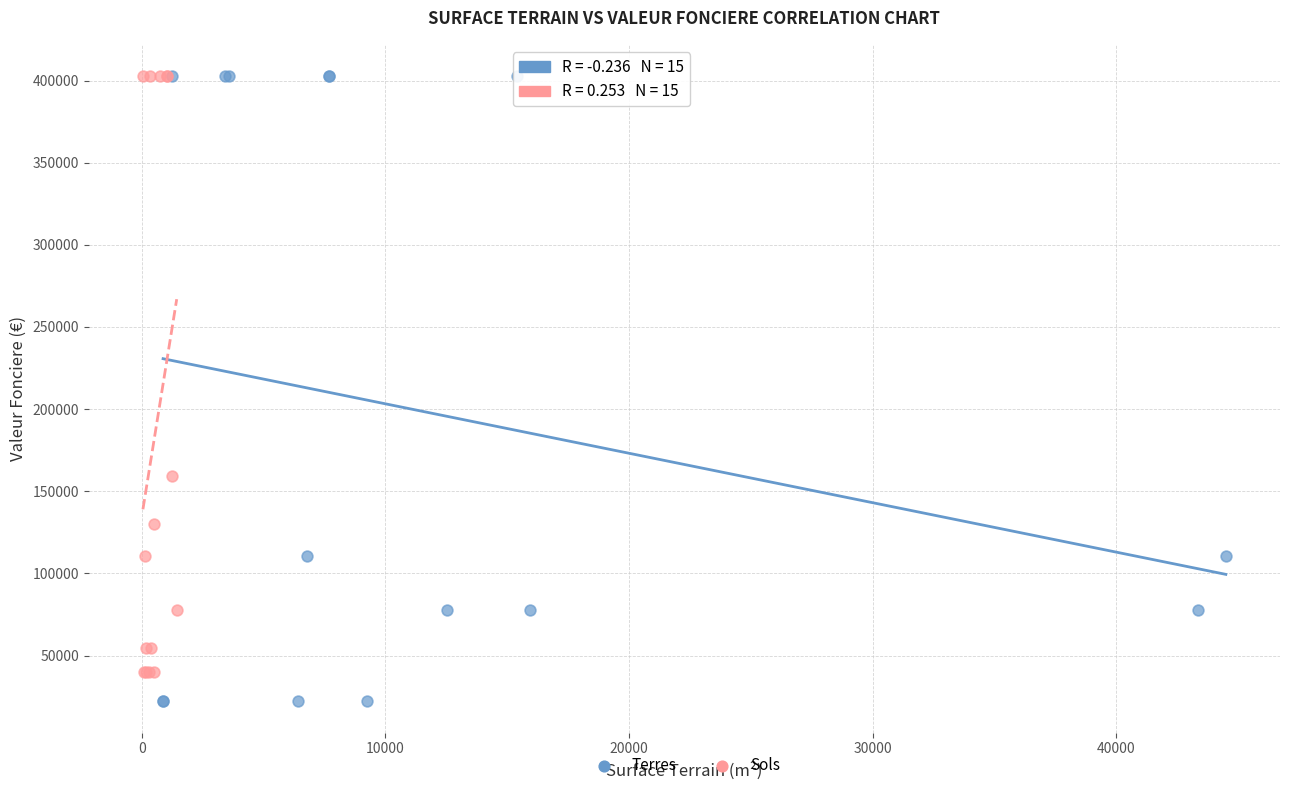

Which series contains the lowest Y value?

Terres